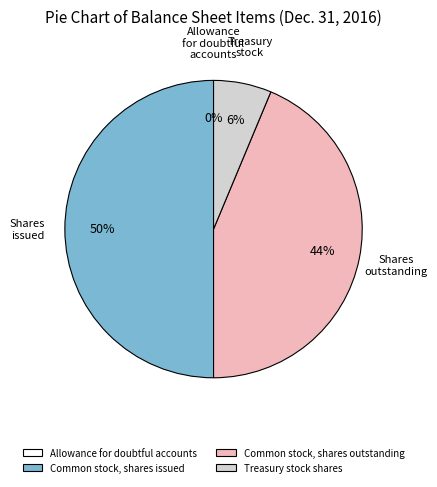

Is Treasury stock shares the majority of the pie?

No